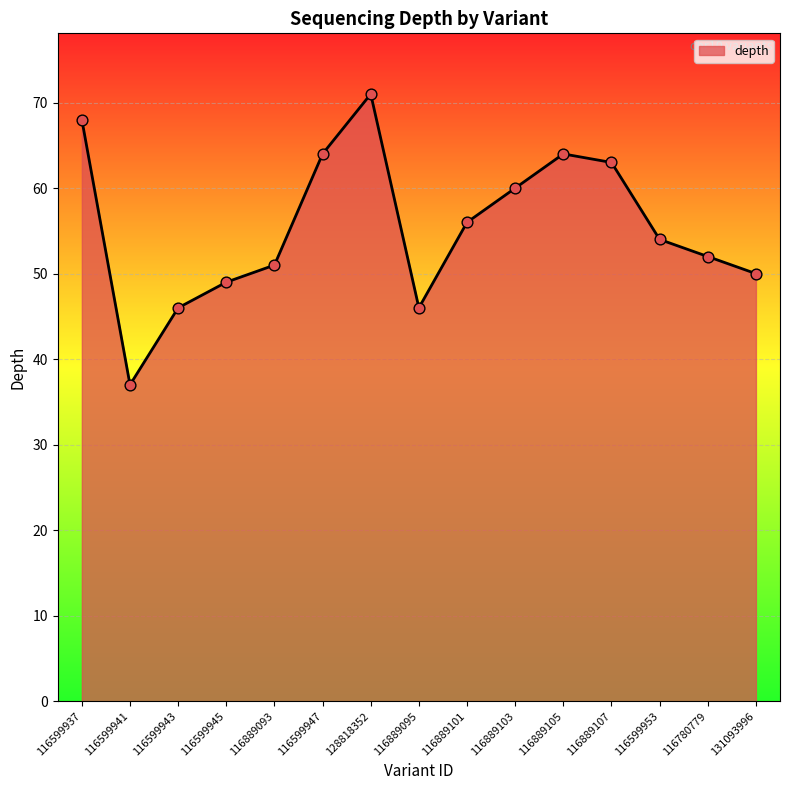

What is the ratio of the value at 131093996 to the value at 116599937?

0.7